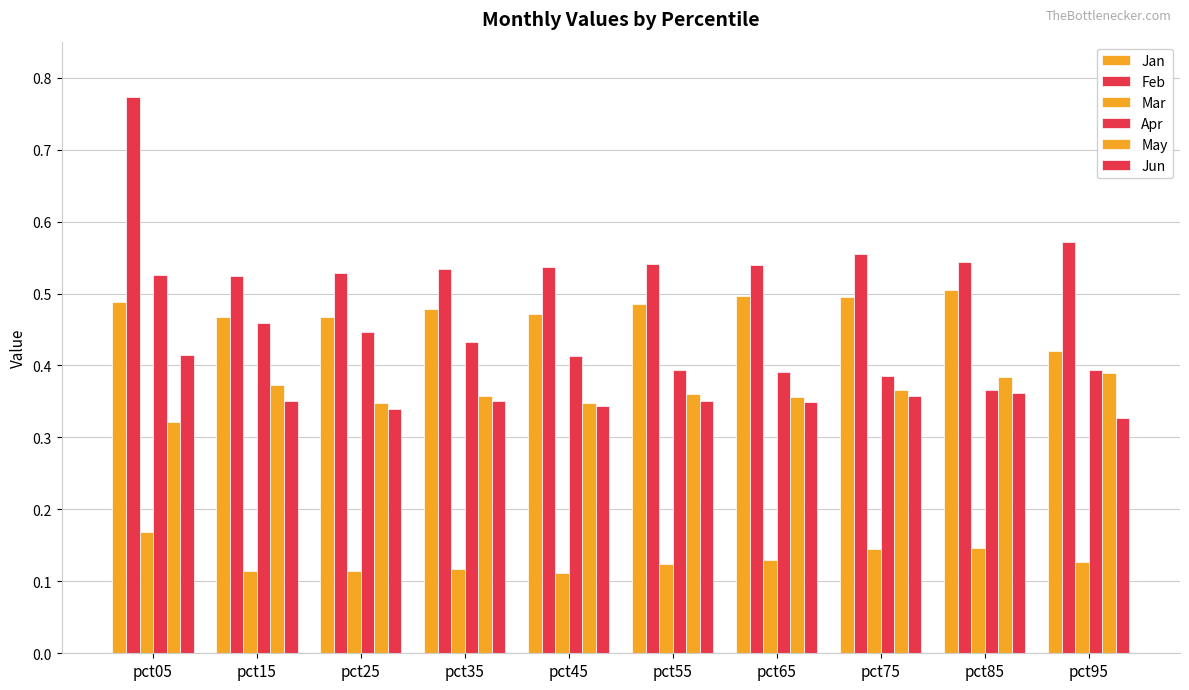

Does the chart contain any negative values?

No